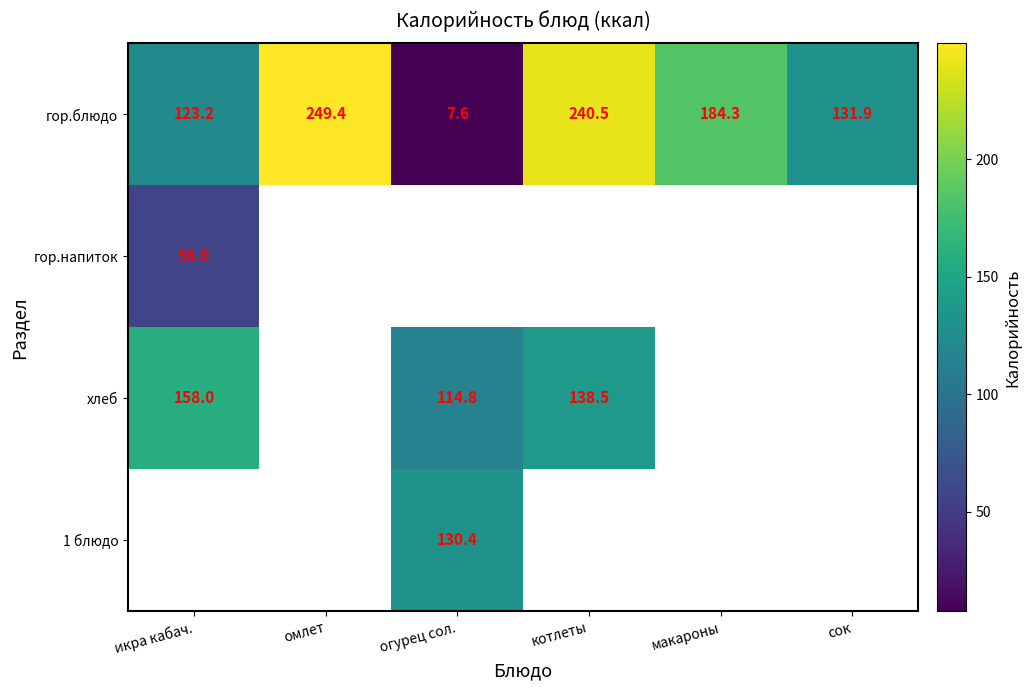

What is the maximum value shown in the chart?

249.4